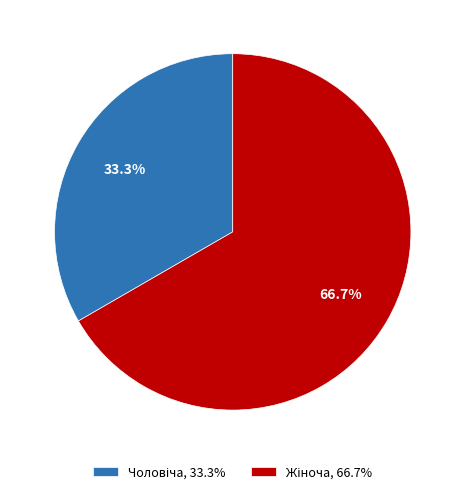

How many slices are in this pie chart?

2